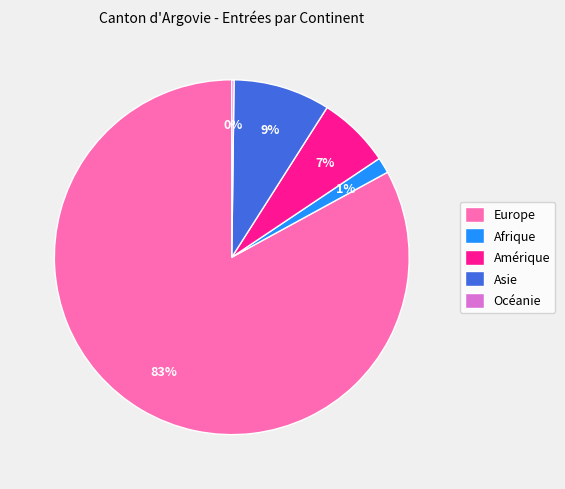

To the nearest percent, what percentage of the pie is Afrique?

1%